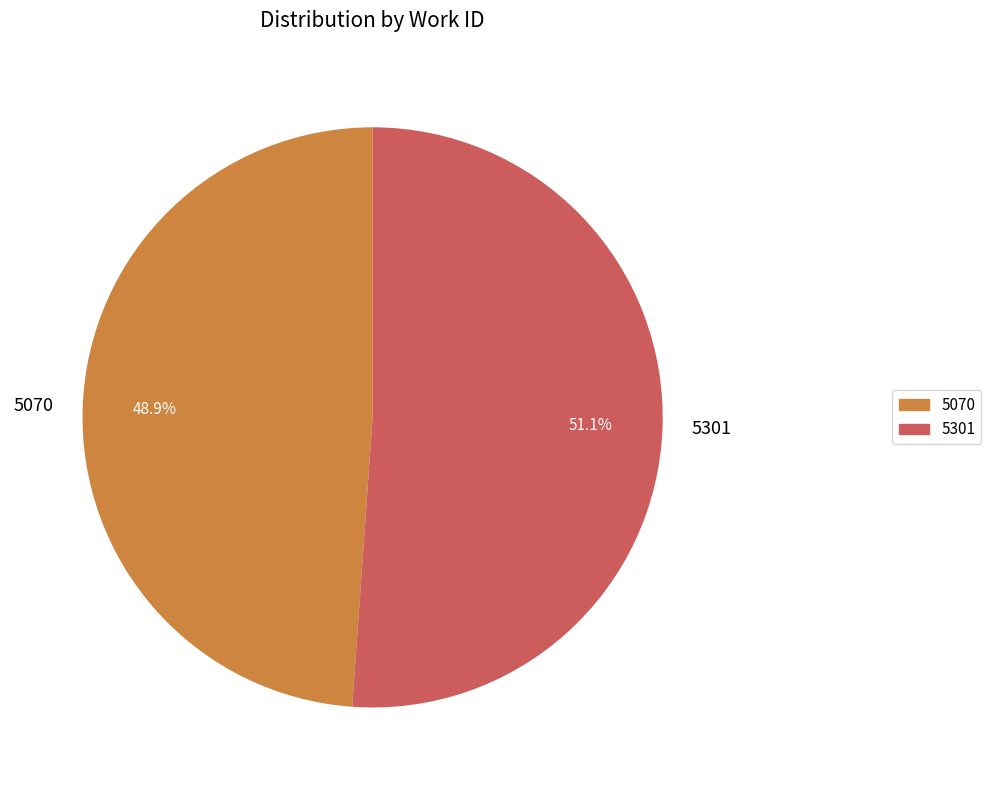

How many segments does this pie chart have?

2